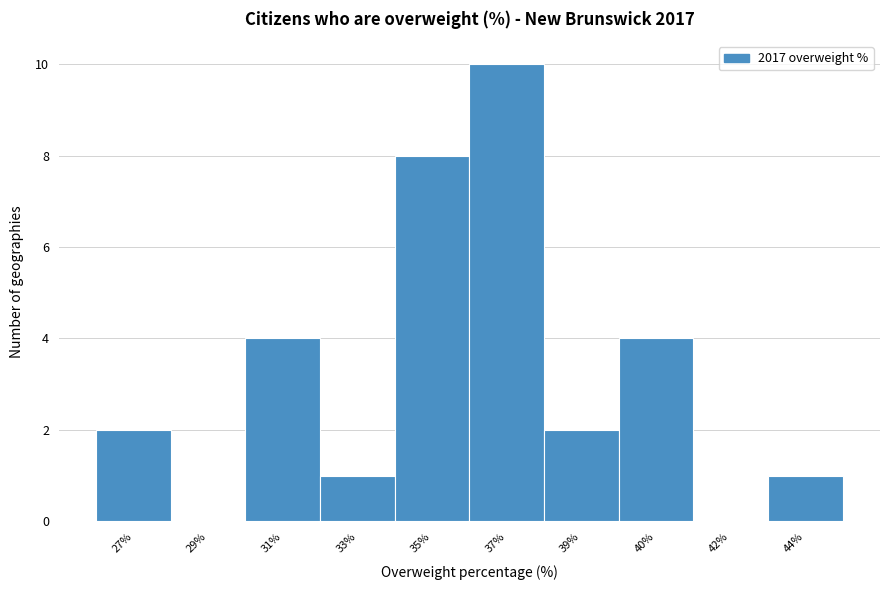

Reading left to right, transcribe all the data shown in this chart.

27%=2	29%=0	31%=4	33%=1	35%=8	37%=10	39%=2	40%=4	42%=0	44%=1